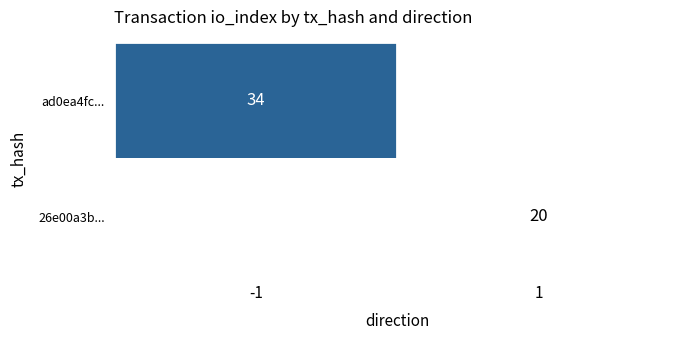

True or false: ad0ea4fc... has a value of 51 at -1.

False